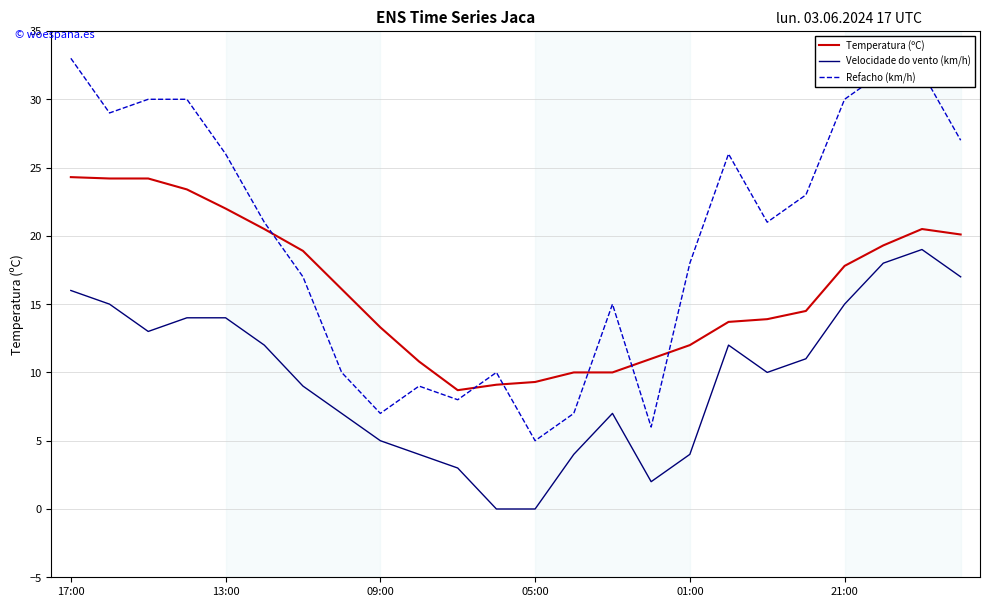

What is the maximum value shown in the chart?

33.0